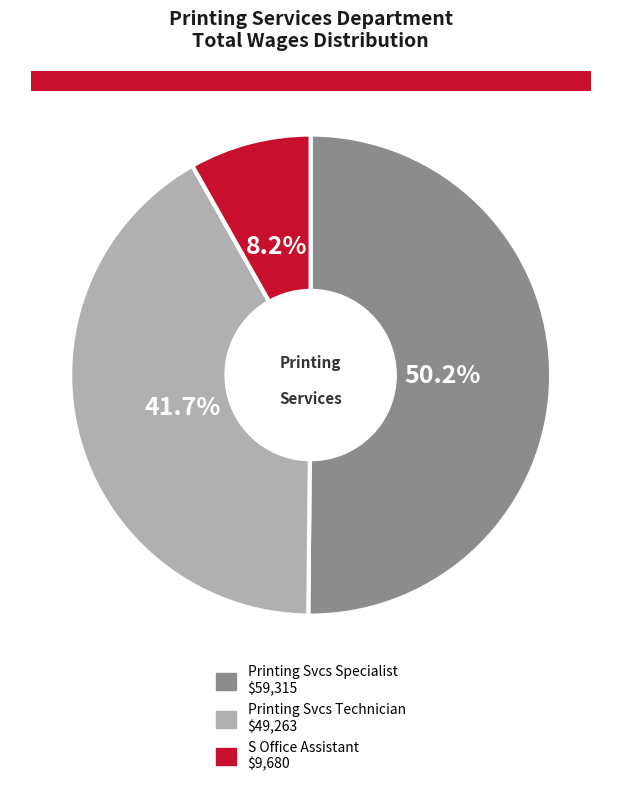

How much of the chart is everything except S Office Assistant?

91.8%